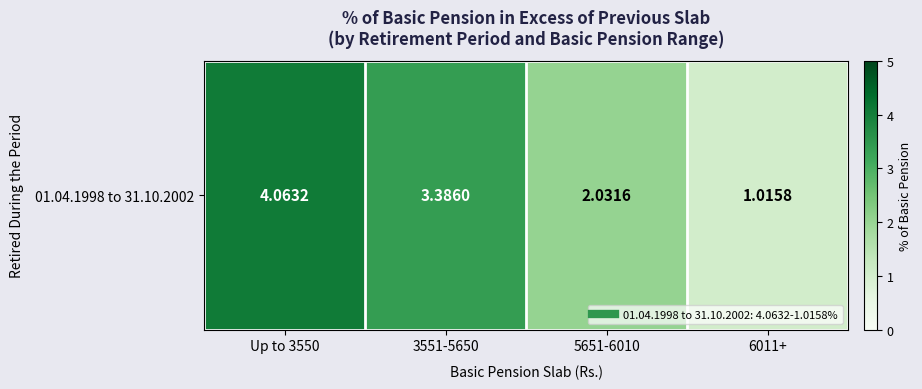

True or false: the data shows 1.0 at 6011+.

True